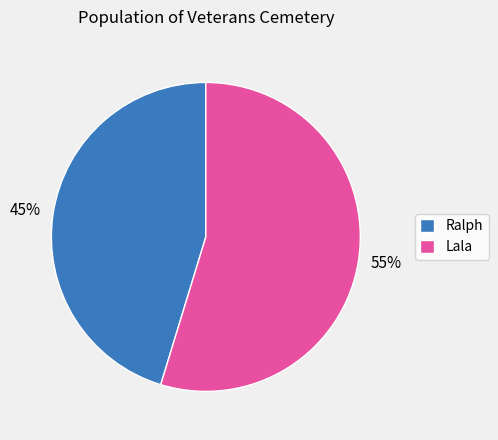

The Lala slice represents 65% of the pie. True or false?

False